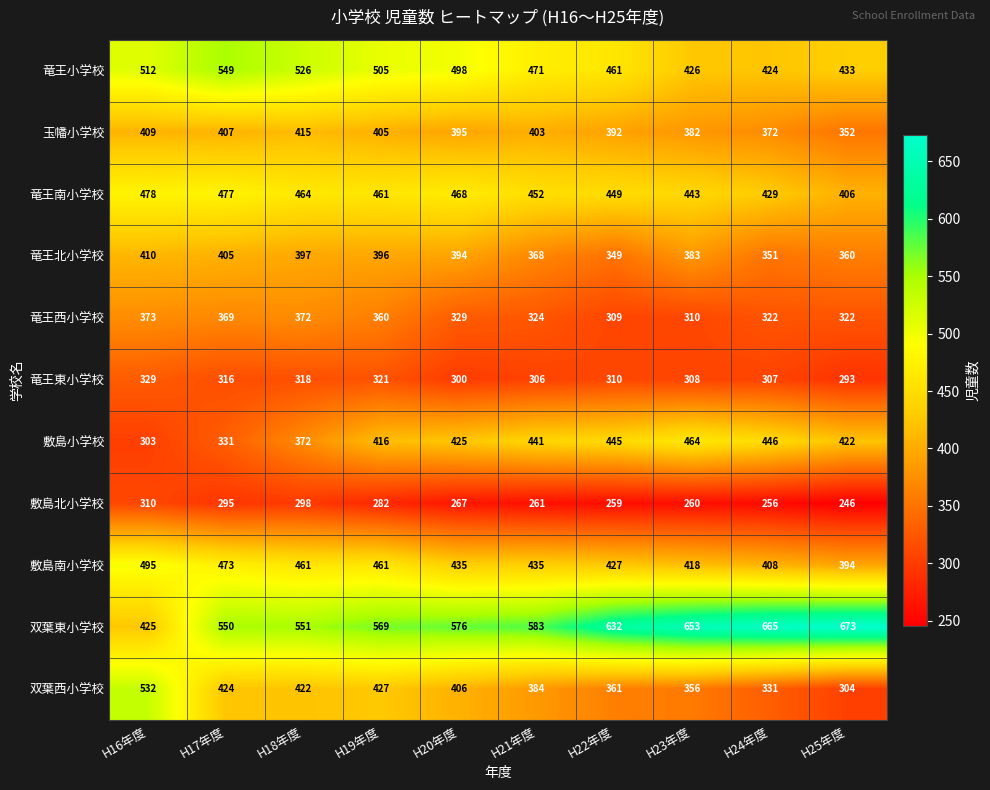

Between H19年度 and H21年度, which series saw the biggest shift?

双葉西小学校